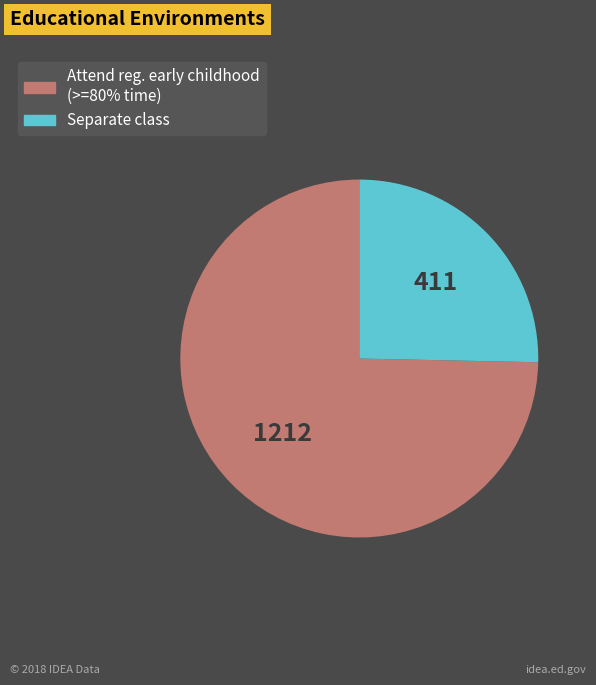

Combined, do Separate class and Attend reg. early childhood (>=80% time) account for over 50%?

Yes